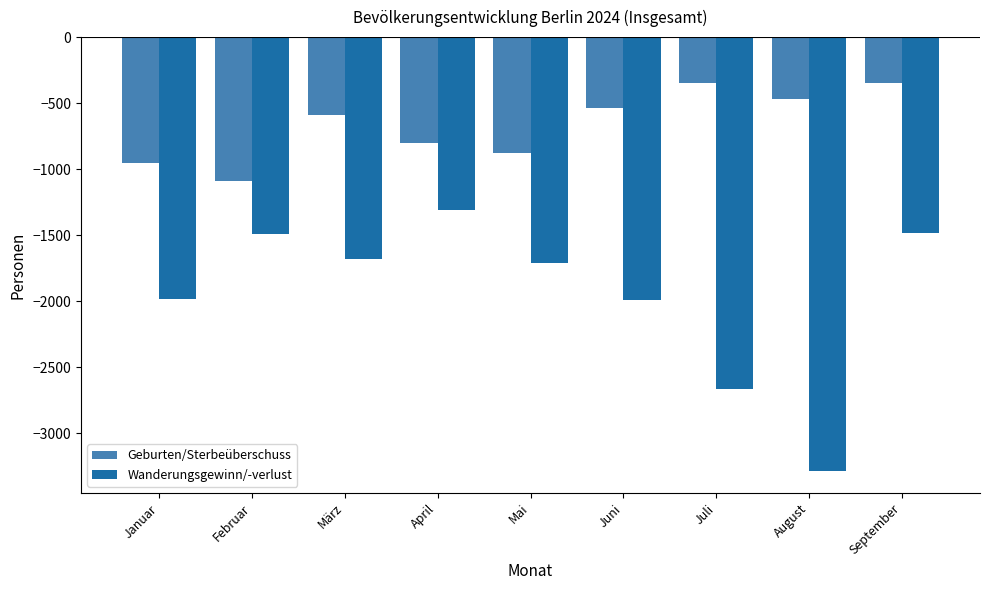

Which category has the lowest value in the Geburten/Sterbeüberschuss series?

Februar